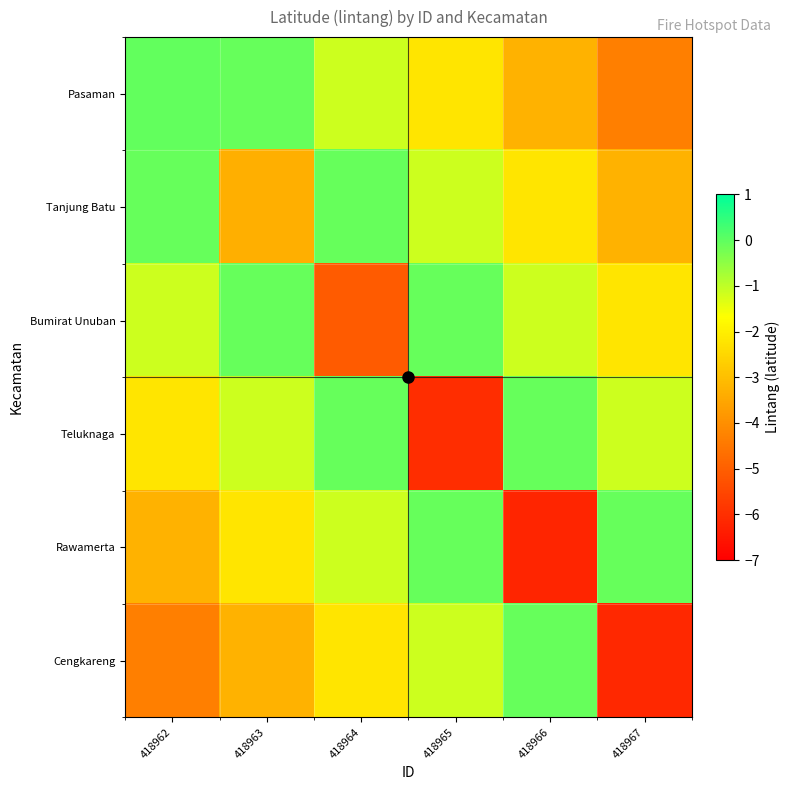

Which series changed the most between 418964 and 418965?

Teluknaga